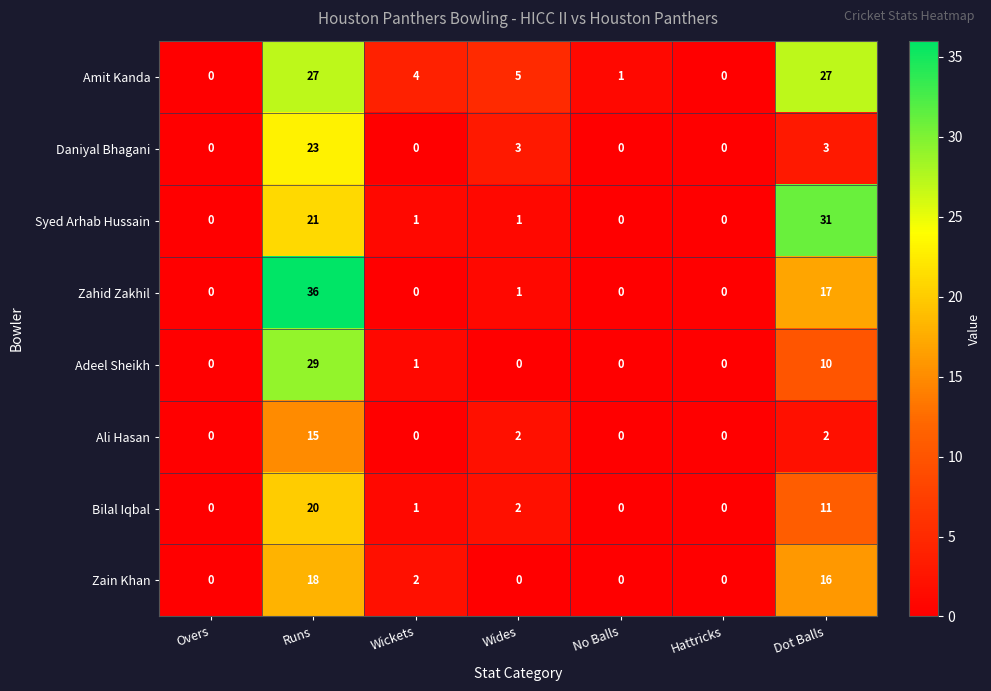

What is the difference between the Ali Hasan values at Runs and No Balls?

15